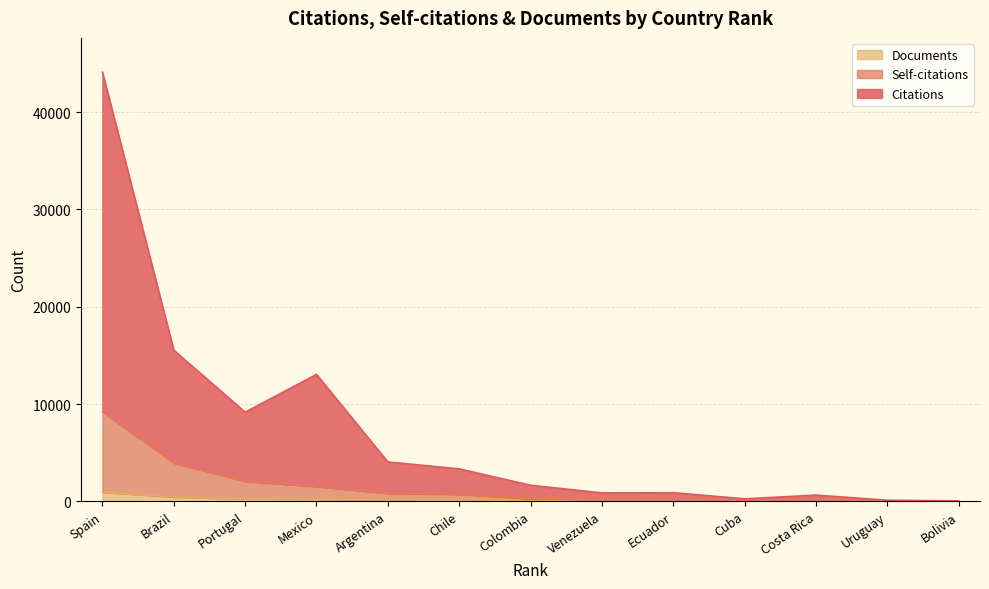

What is the sum of the Documents values at Argentina and Chile?

228